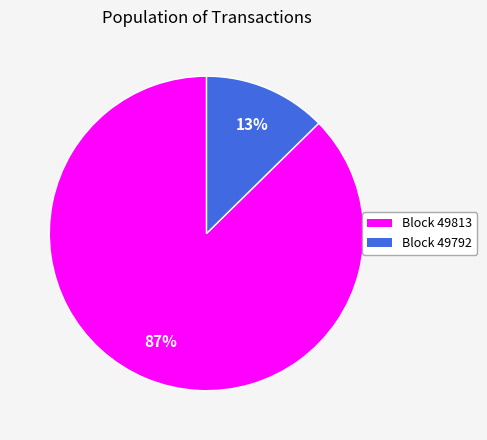

Does any single category account for the majority?

Yes